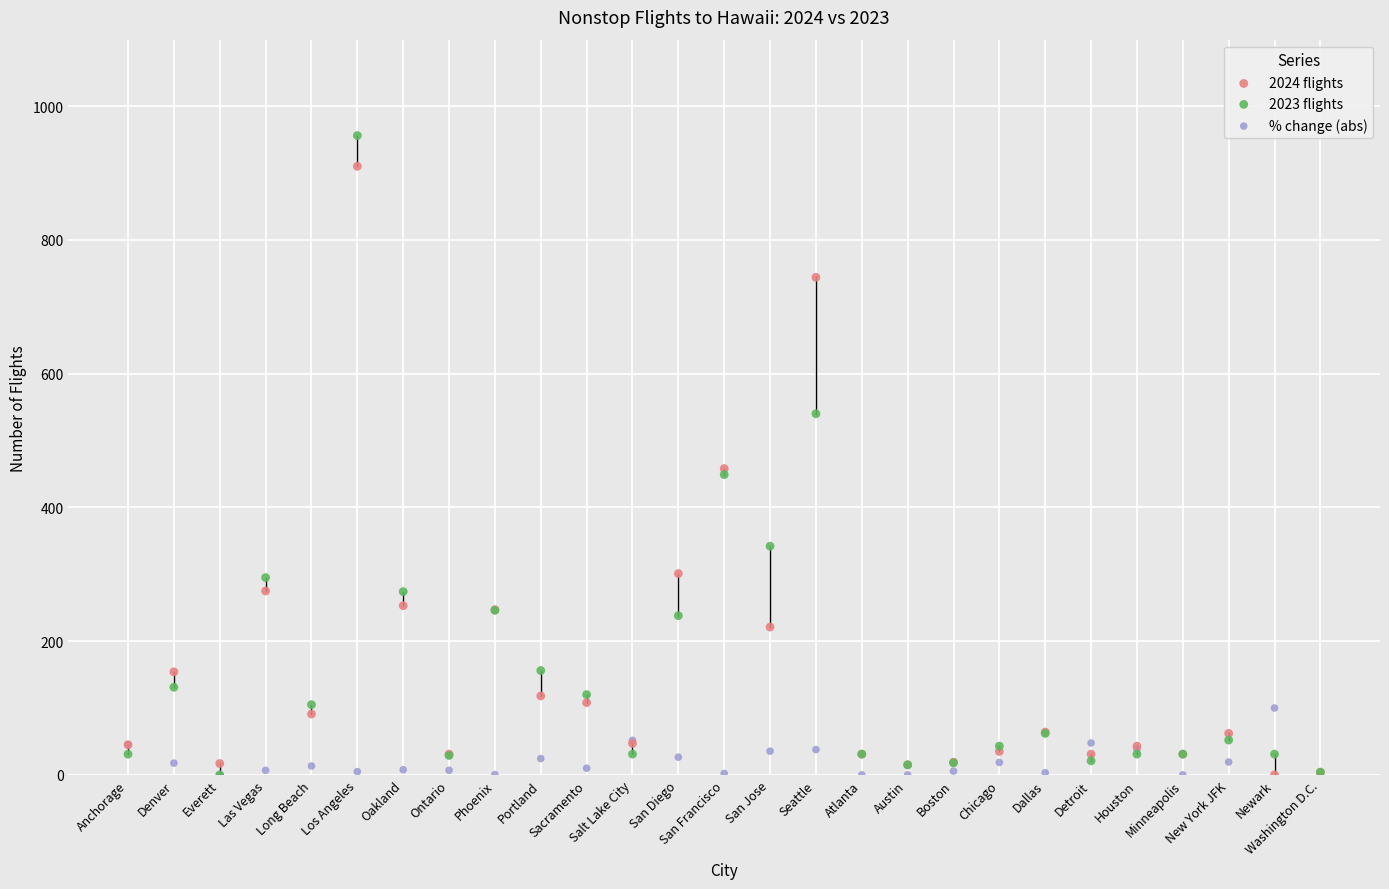

Which series reaches the maximum Y coordinate?

2023 flights